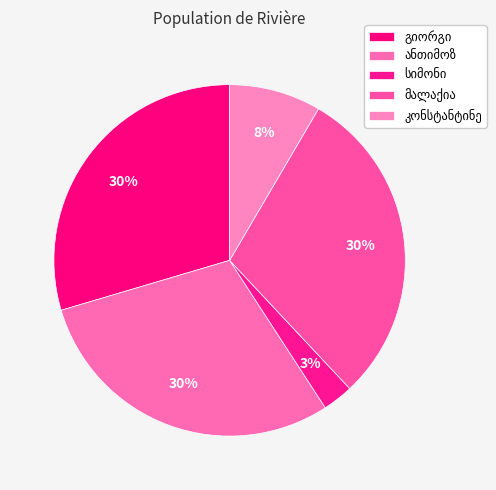

The სიმონ გრიგოლის ძე ქელბაქიანი slice represents 3% of the pie. True or false?

True